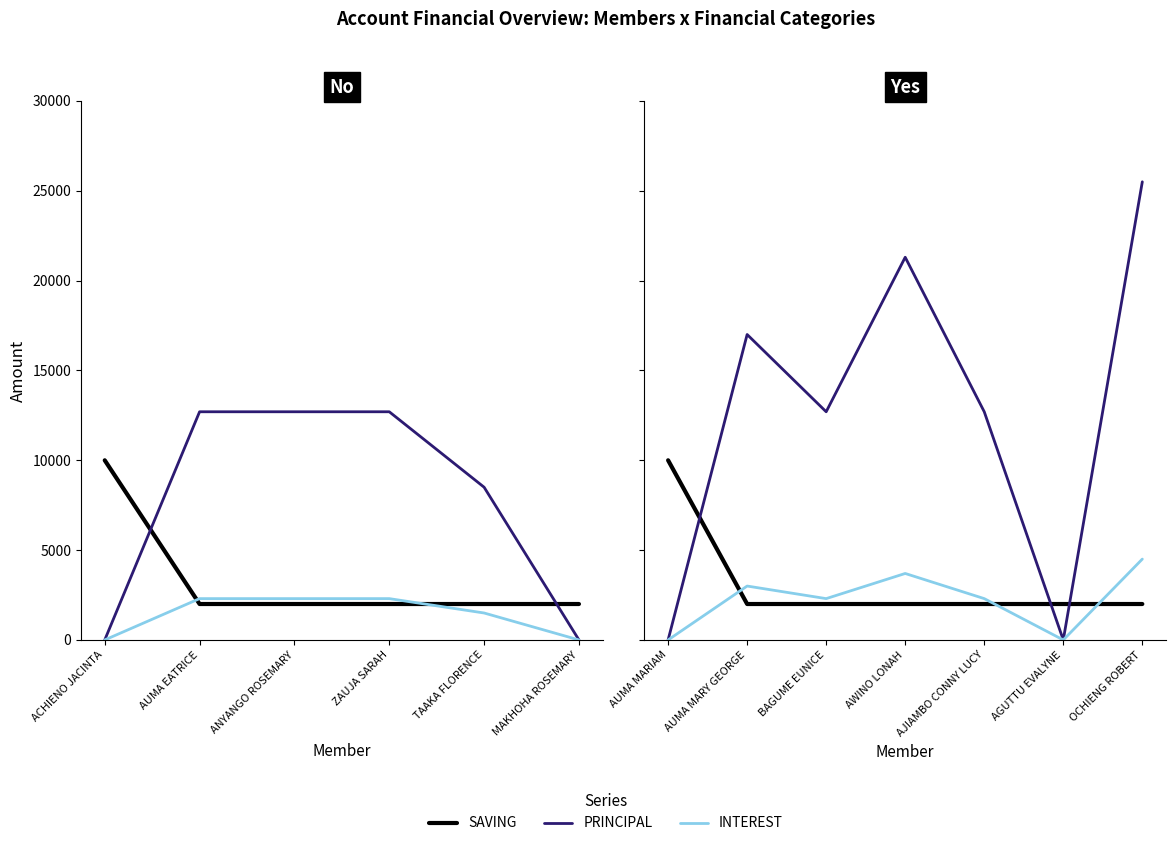

The value of SAVING at OCHIENG ROBERT is 2603. True or false?

False